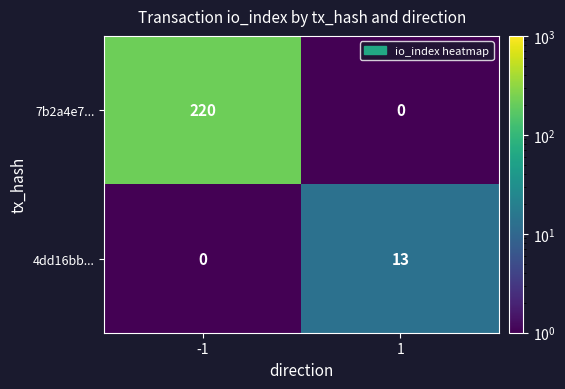

At how many categories does at least one series exceed 22?

1